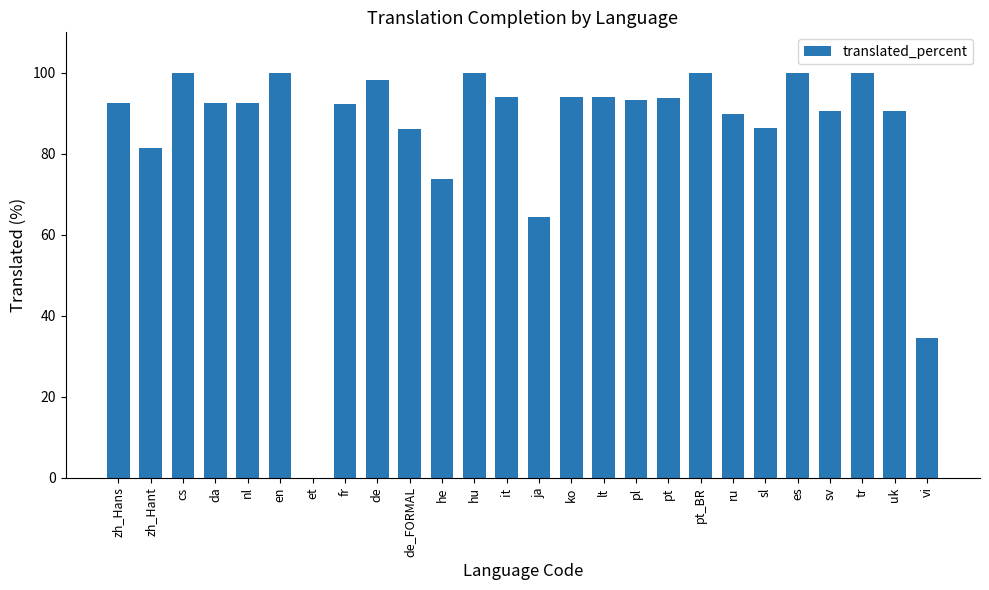

How many positive values are there?

25